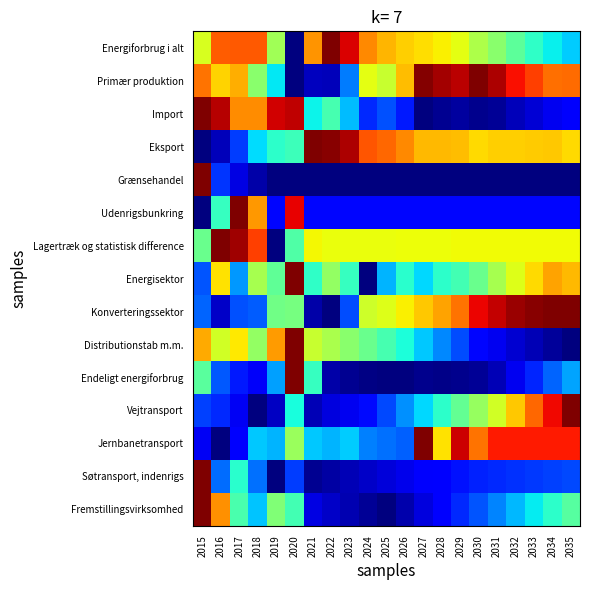

What is the maximum value shown in the chart?

1.0